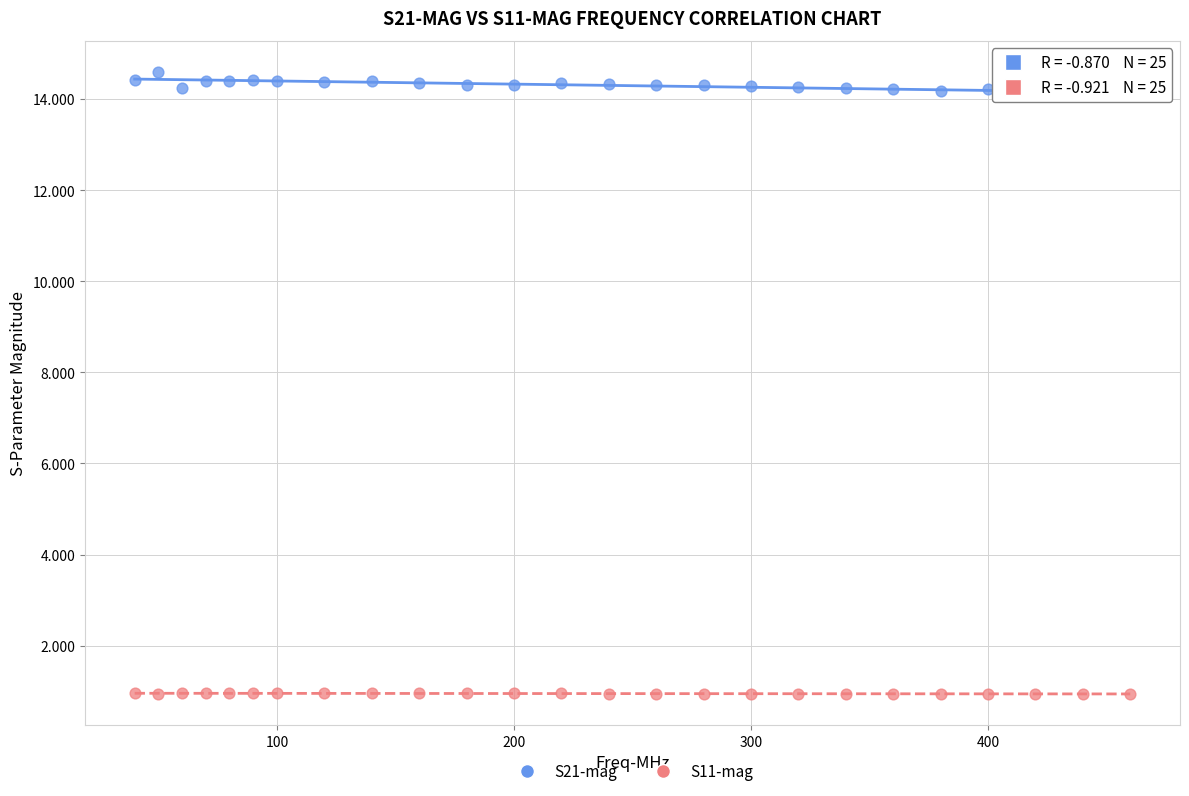

Which series reaches the maximum Y coordinate?

S21-mag